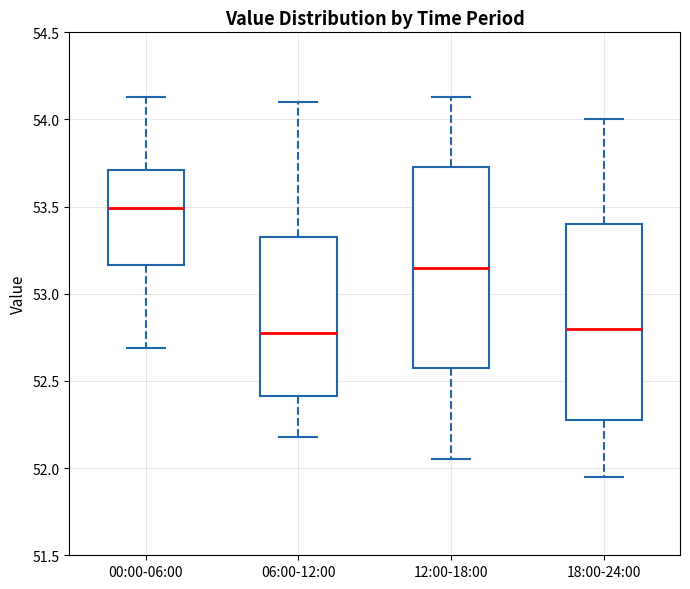

Reading left to right, transcribe this box plot: for each box, give where its median line is, the range the box spans, and where its two whiskers end, as read against the y-axis. The values are not printed on the chart, so give them approximately, as read against the axis.

00:00-06:00: median 53.50, box 53.15 to 53.70, whiskers 52.70 to 54.15
06:00-12:00: median 52.80, box 52.40 to 53.35, whiskers 52.20 to 54.10
12:00-18:00: median 53.15, box 52.60 to 53.75, whiskers 52.05 to 54.15
18:00-24:00: median 52.80, box 52.30 to 53.40, whiskers 51.95 to 54.00